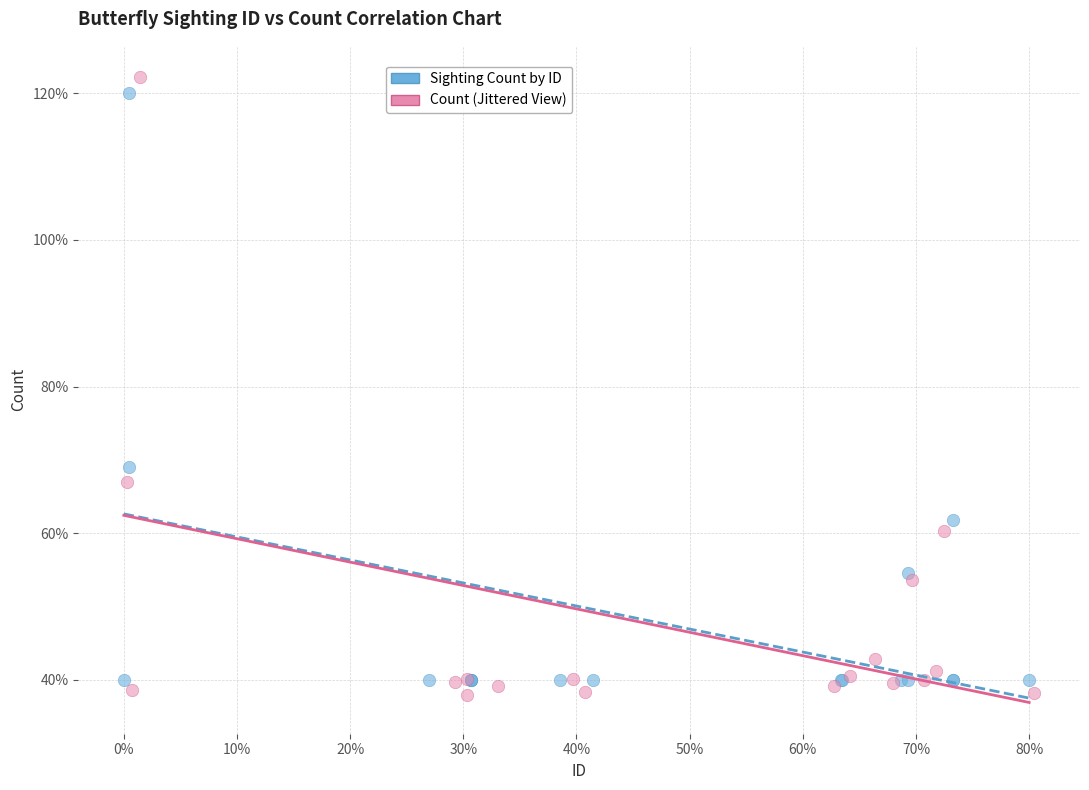

Which series has the widest spread of Y values?

Count (Jittered View)